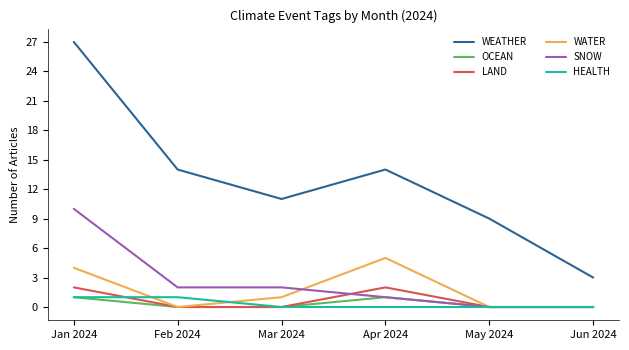

Which series has the largest total across all categories?

WEATHER